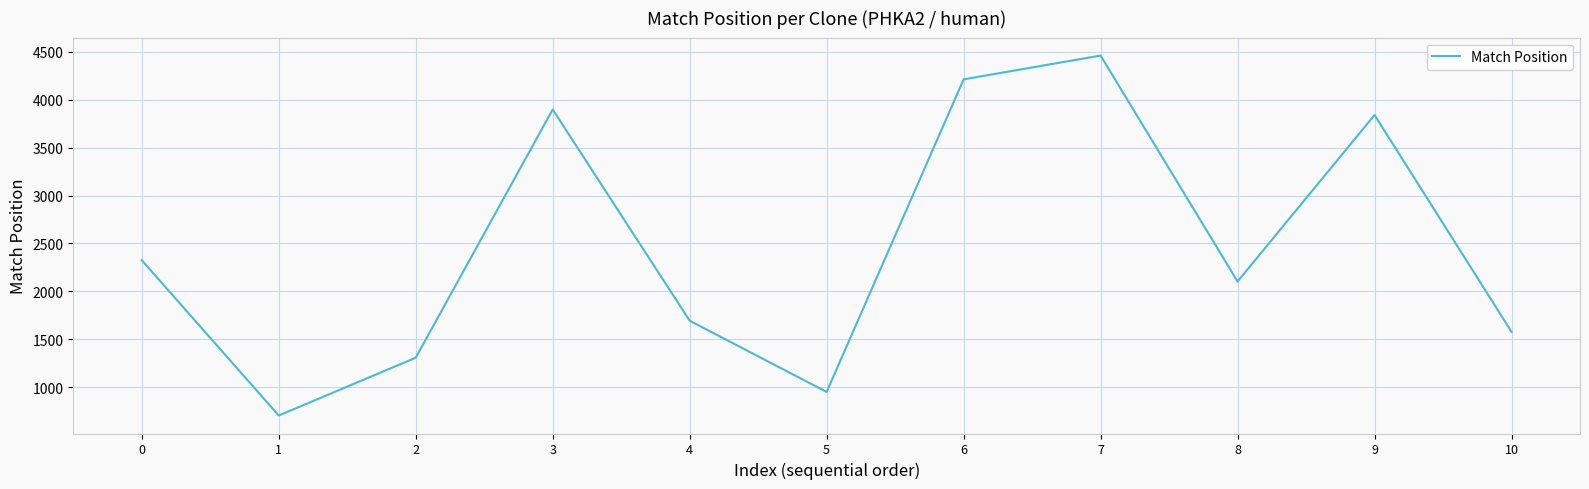

Where is the first local minimum?

1